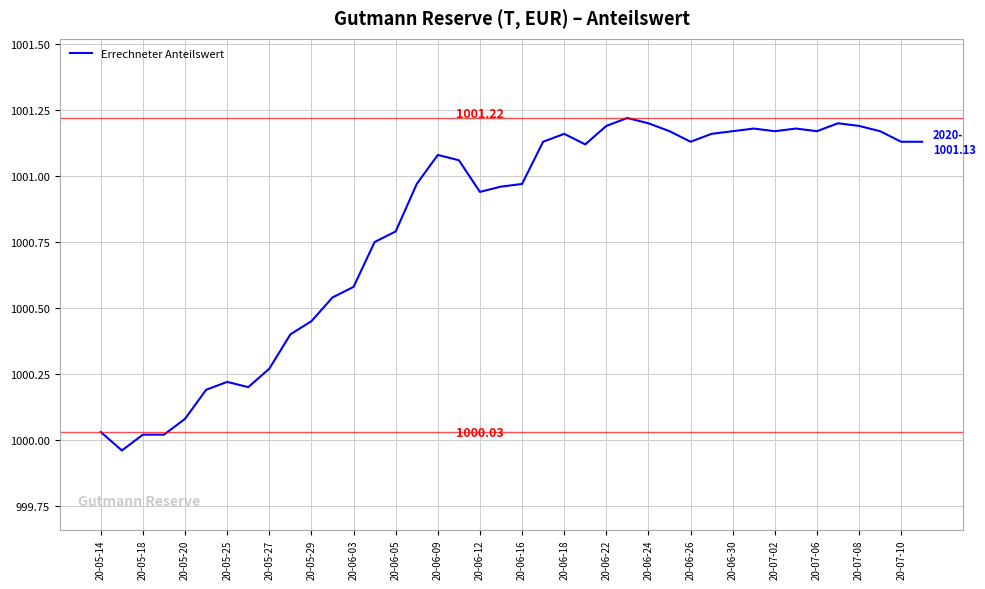

How many values are below 1001?

19